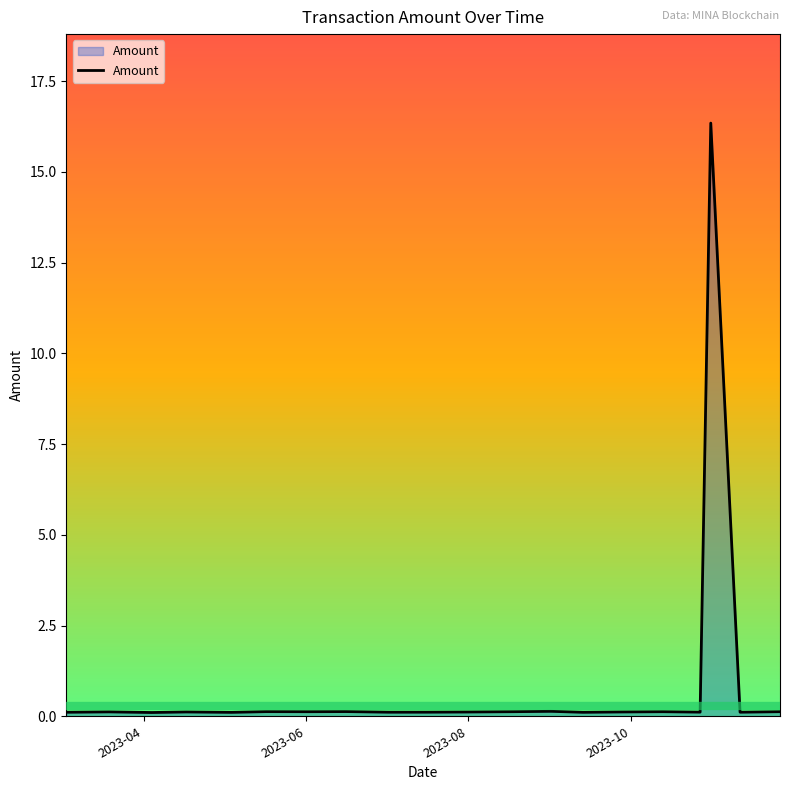

How many series are shown in this chart?

1